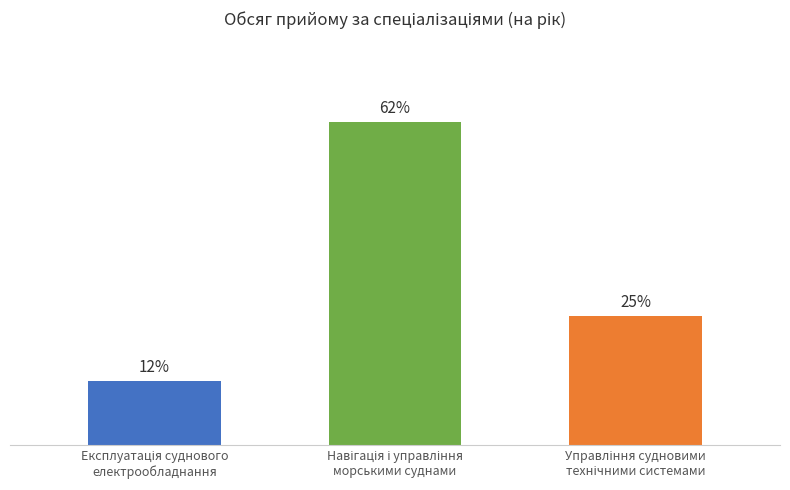

Does the chart contain any negative values?

No